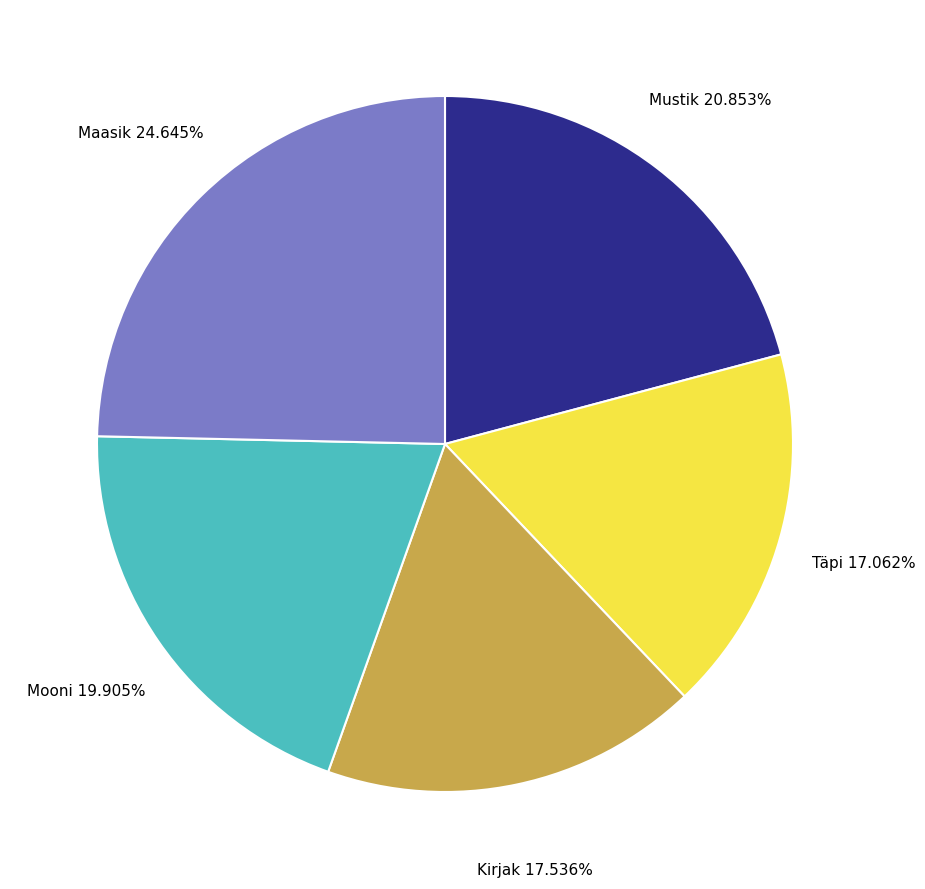

Does any single category account for the majority?

No